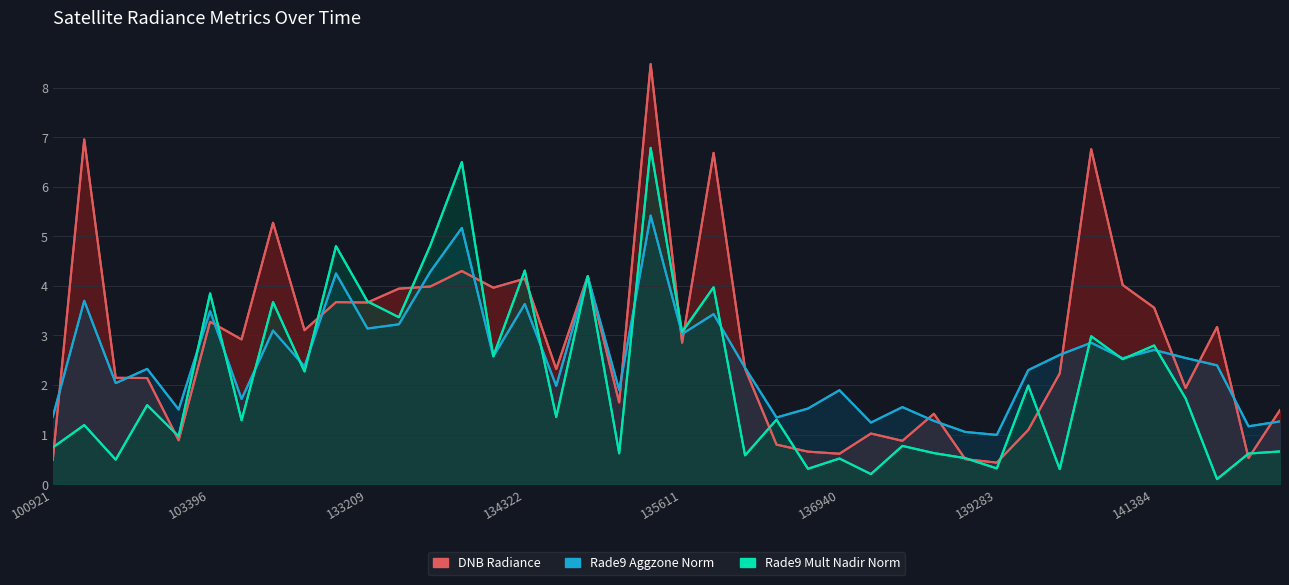

Where does the rade9_mult_nadir_norm series first go above 1?

101805